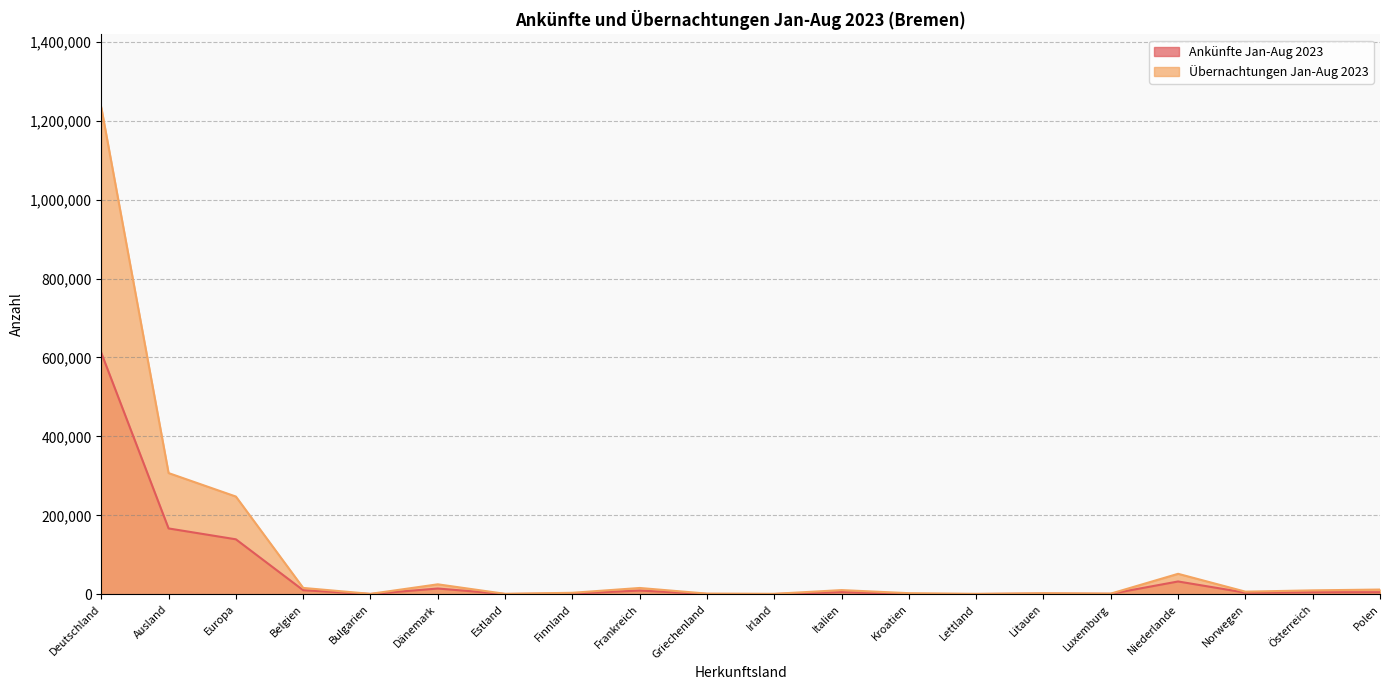

Where is Übernachtungen Jan-Aug 2023 nearest to the value 617261?

Ausland